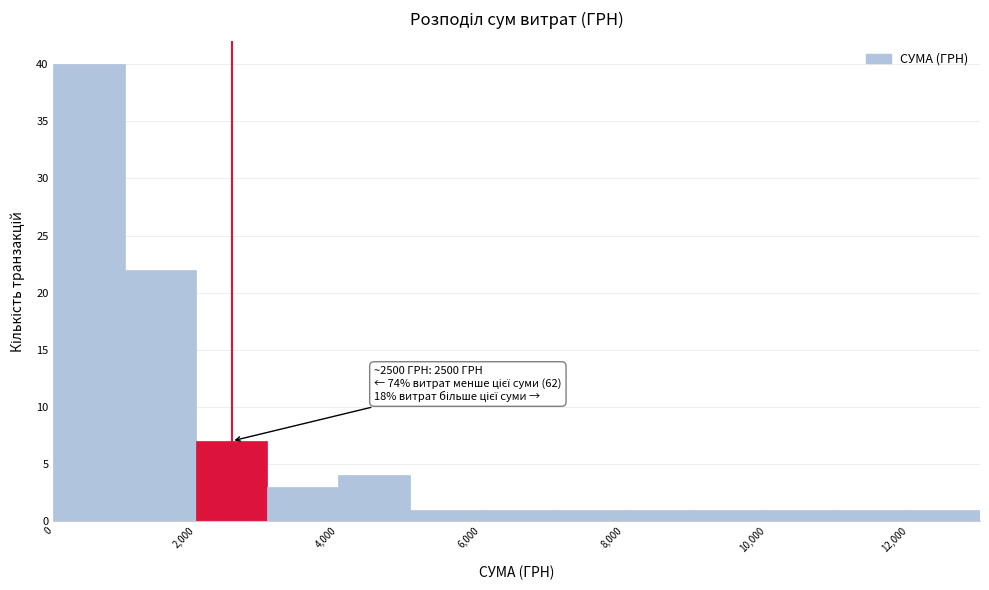

Which range on the x-axis has the tallest bar?

0 to 1000